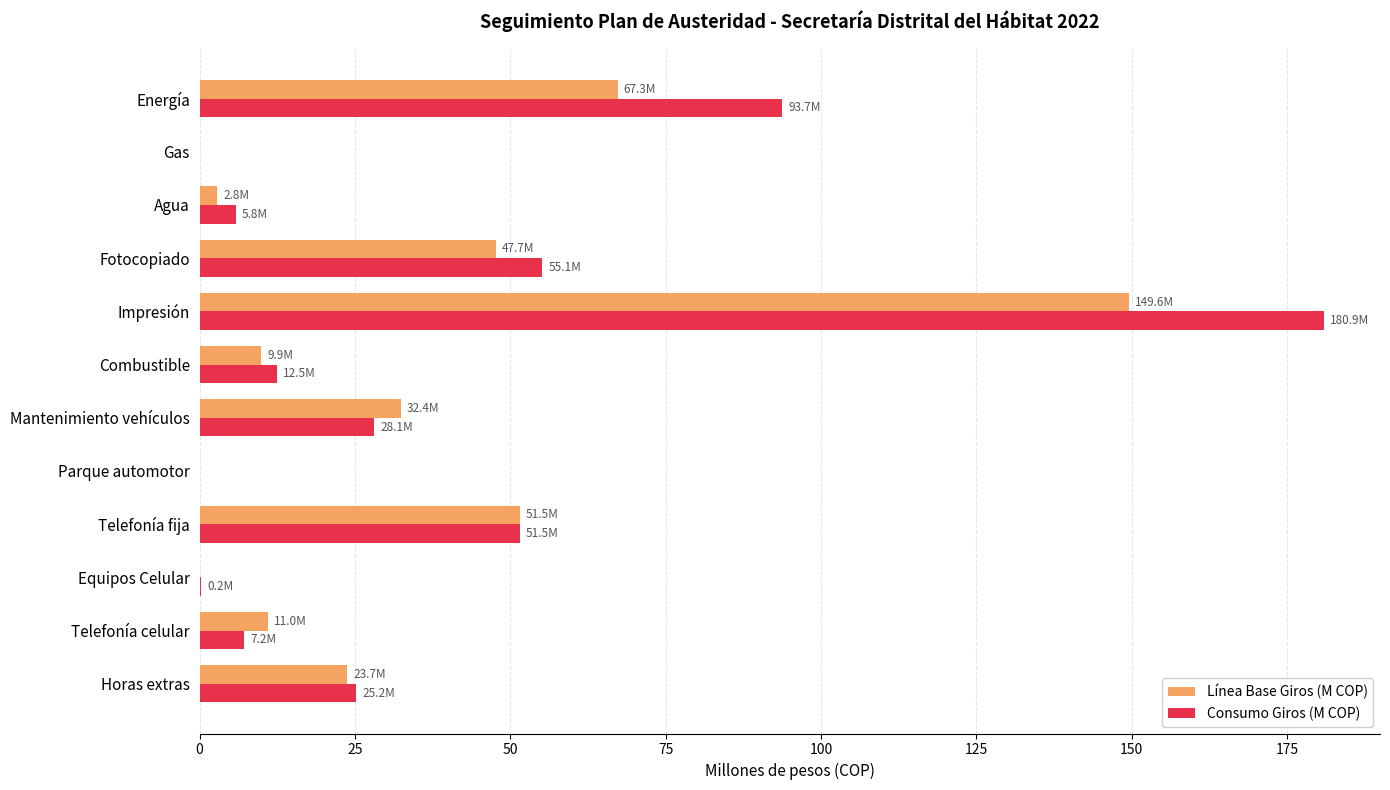

Is it true that Línea Base Giros (M COP) equals 17.0 at Combustible?

False